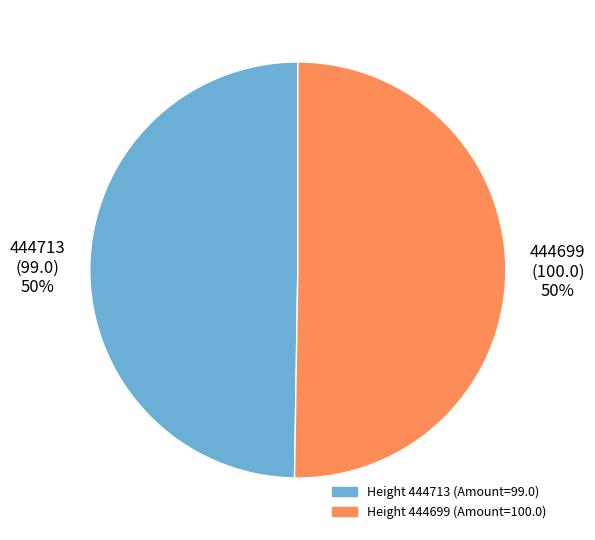

What is the ratio of the value at 444699 (100.0) 50% to the value at 444713 (99.0) 50%?

1.0